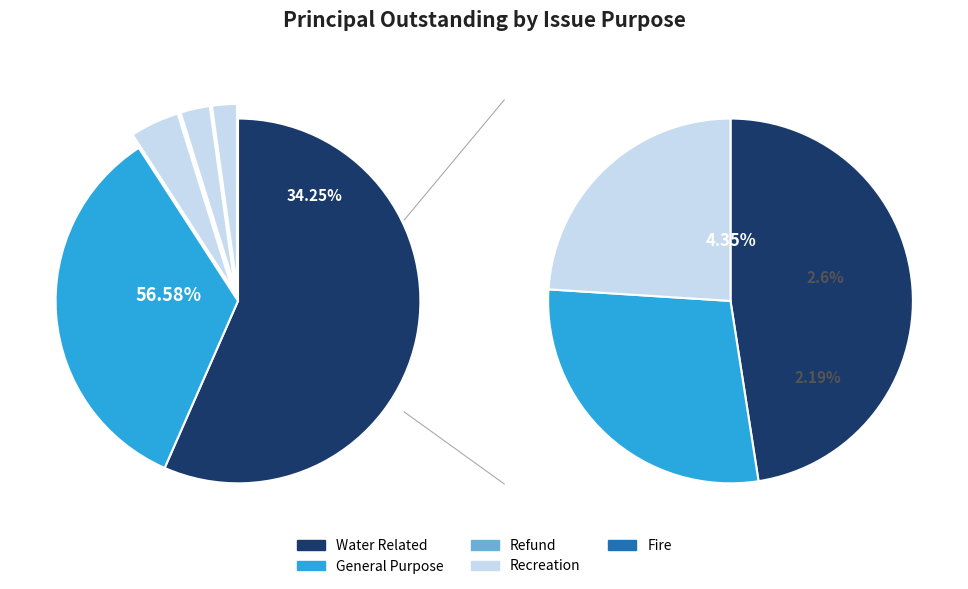

Count the number of slices in the pie.

5